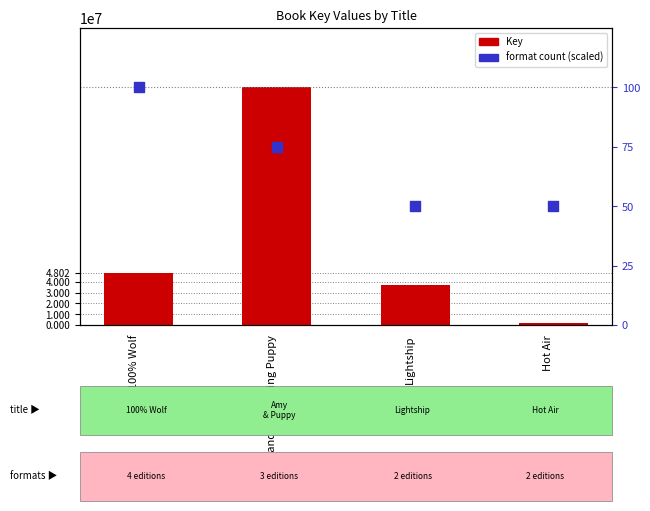

Which series contains the highest Y value?

Key